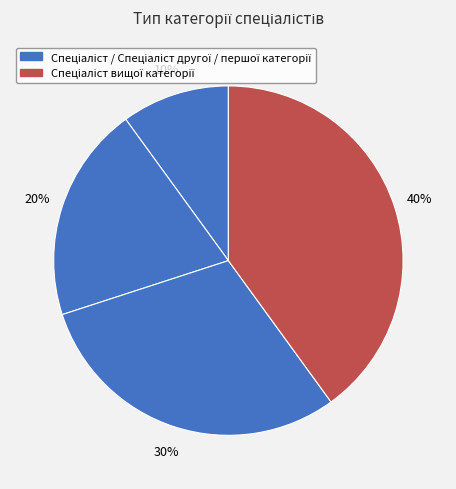

How many slices are in this pie chart?

4